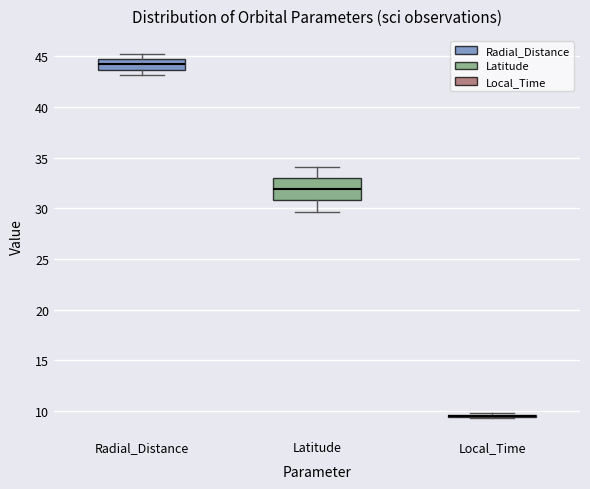

Reading left to right, read every box against the y-axis: the position of its median line, the range the box covers, and the ends of its whiskers. The values are not printed on the chart, so give them approximately, as read against the axis.

Radial_Distance: median 44.0, box 43.5 to 45.0, whiskers 43.0 to 45.0 (just above the box's upper edge)
Latitude: median 32.0, box 31.0 to 33.0, whiskers 29.5 to 34.0
Local_Time: box collapsed to a line at 9.5, whiskers 9.5 to 9.5